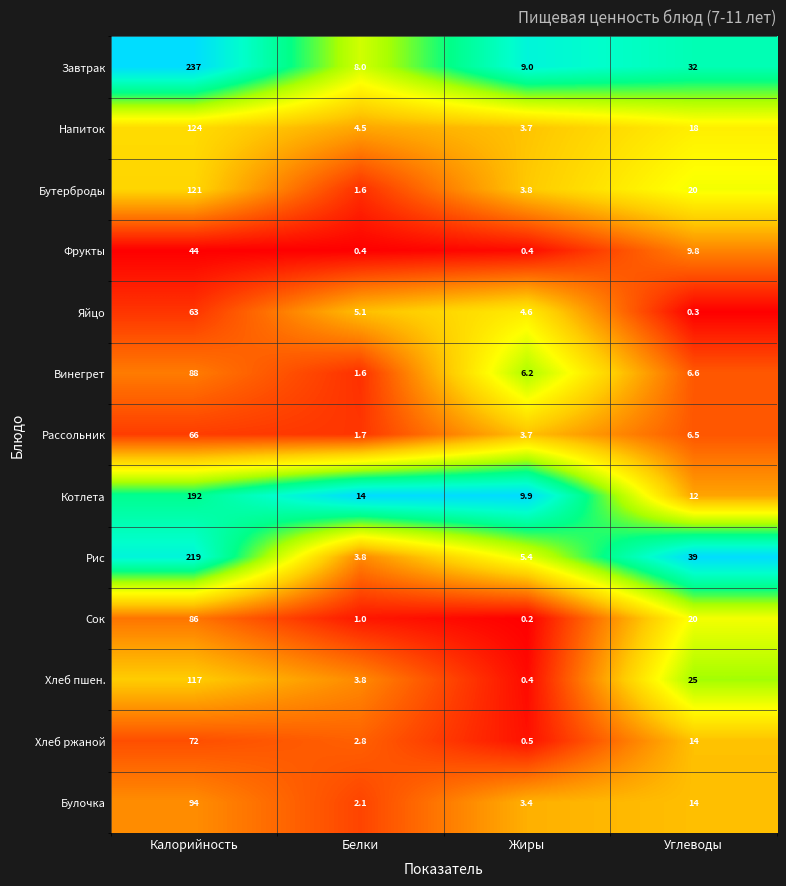

Rank the series by their maximum value, from lowest to highest.

Фрукты, Яйцо, Рассольник, Хлеб ржаной, Сок, Винегрет, Булочка, Хлеб пшен., Бутерброды, Напиток, Котлета, Рис, Завтрак